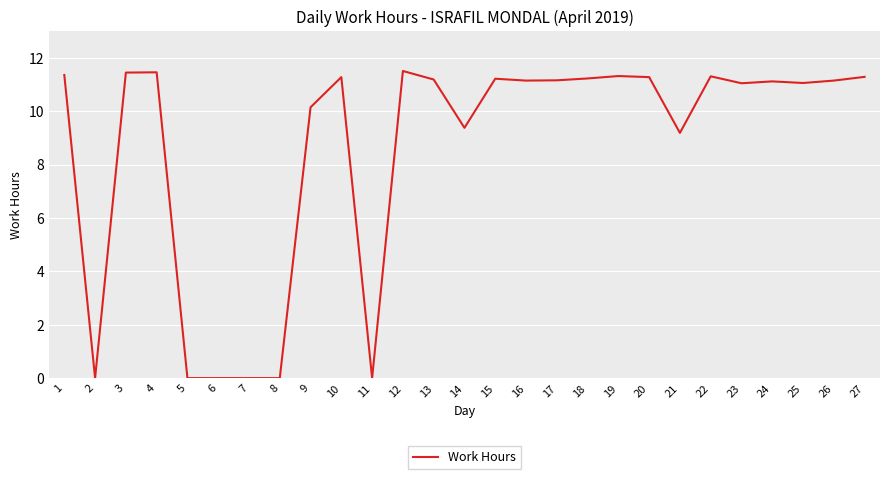

What is the difference between the maximum and minimum values?

11.5